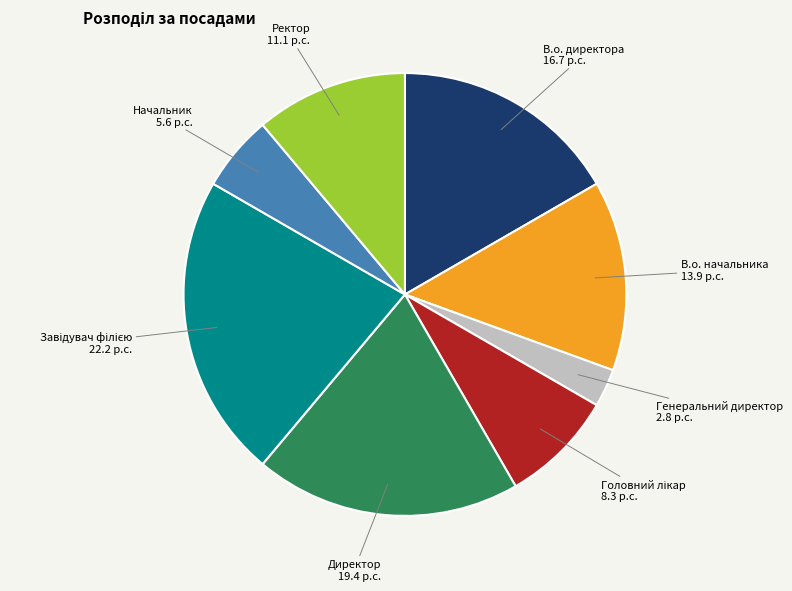

The Начальник slice represents 12% of the pie. True or false?

False